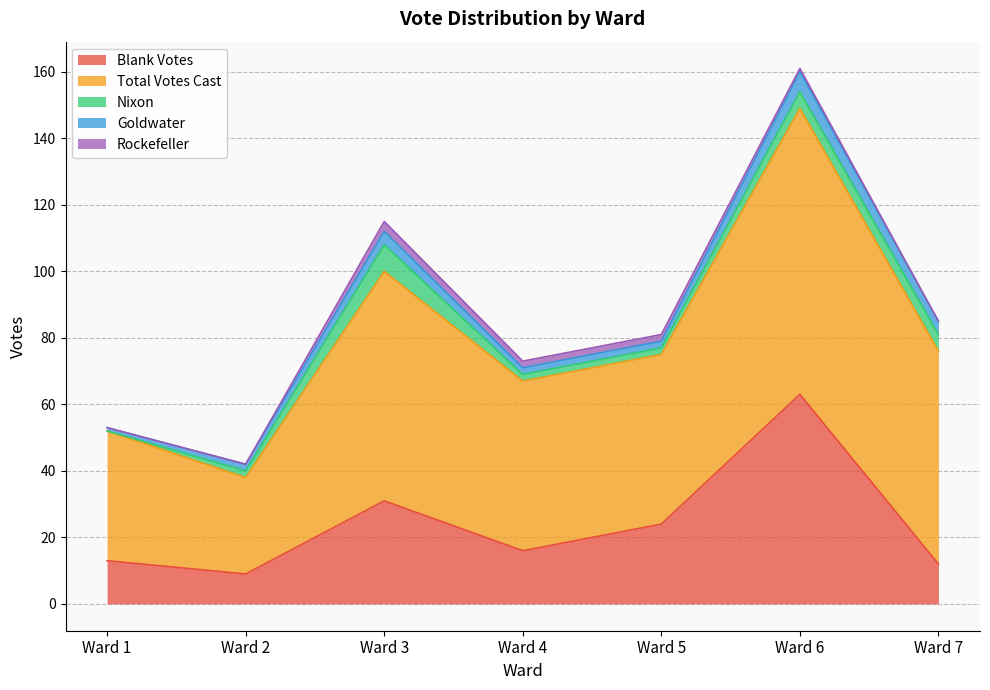

What is the value of the Nixon point at the 5th from the left?

2